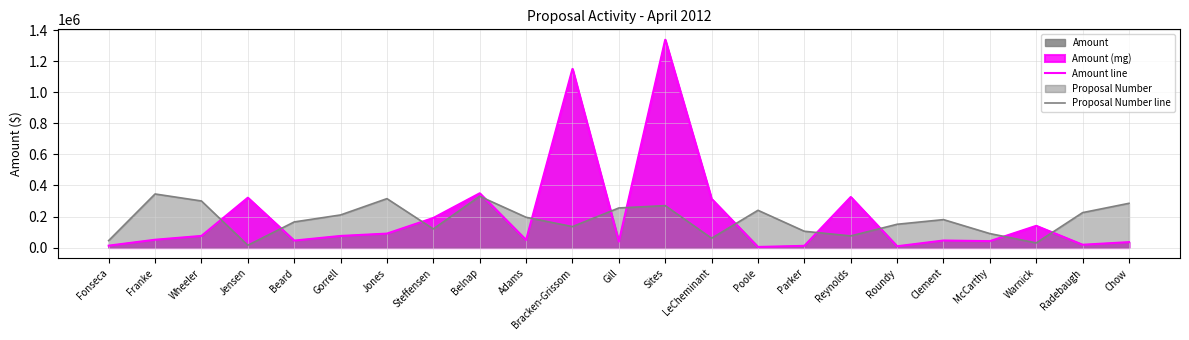

What is the label of the 11th point from the right?

Sites